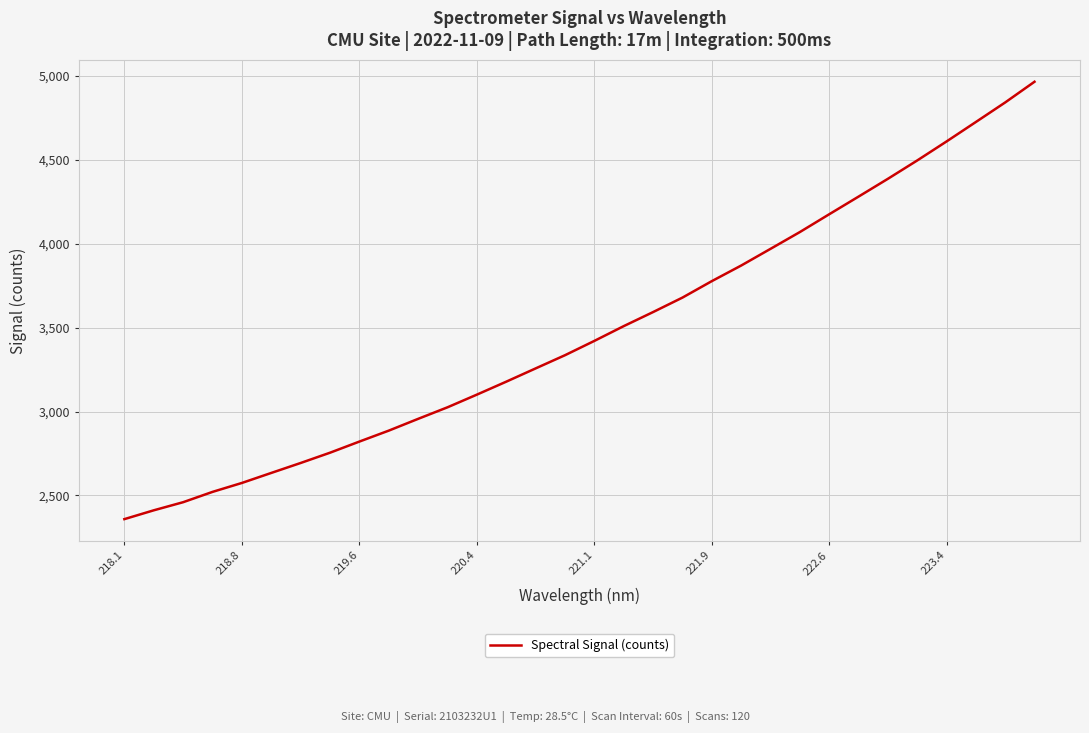

Count the number of categories in the chart.

32